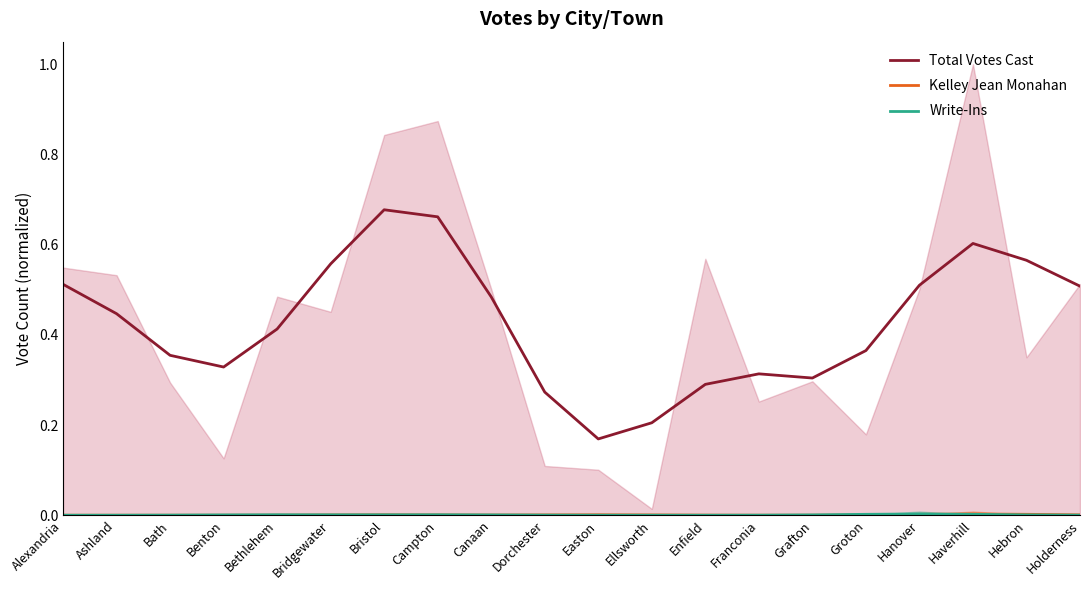

Rank the series by their maximum value, from lowest to highest.

Write-Ins, Kelley Jean Monahan, Total Votes Cast